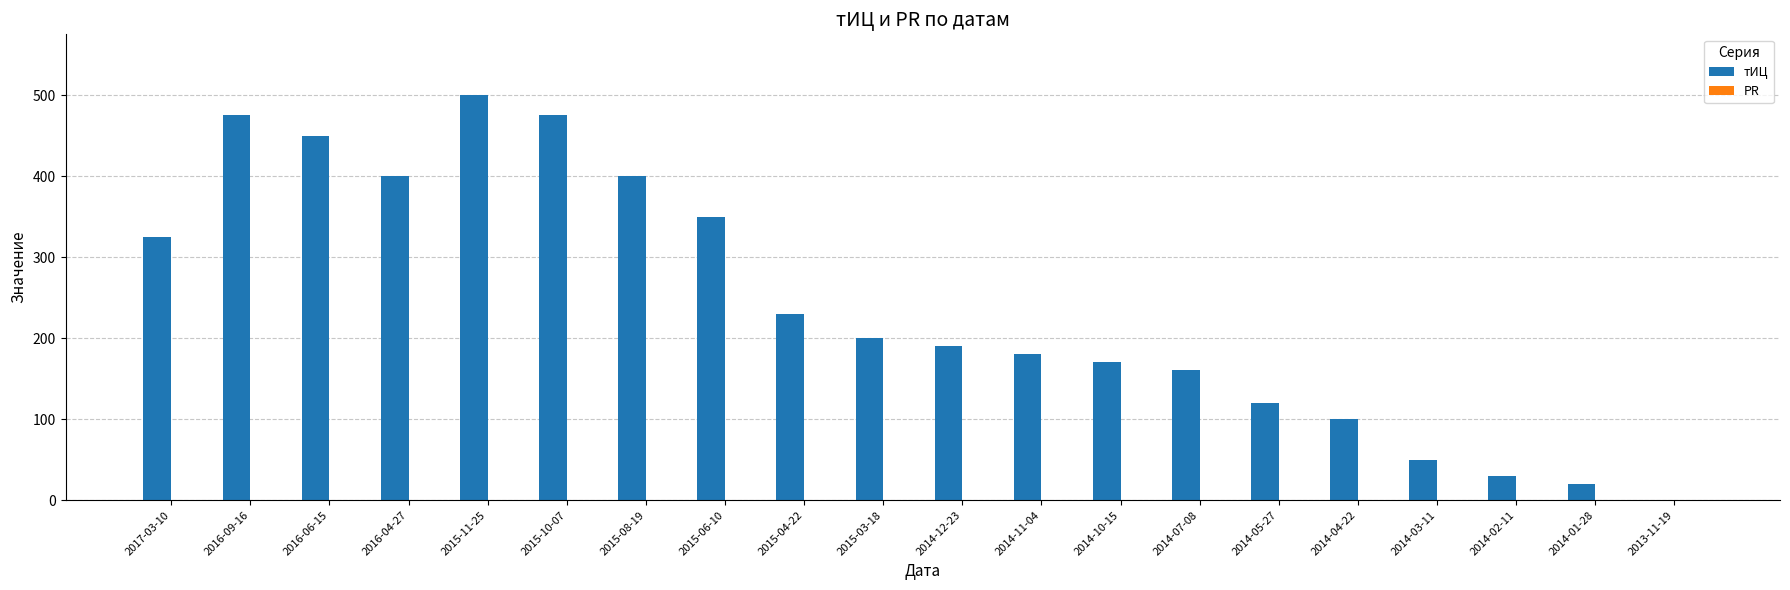

What is the greatest value displayed?

500